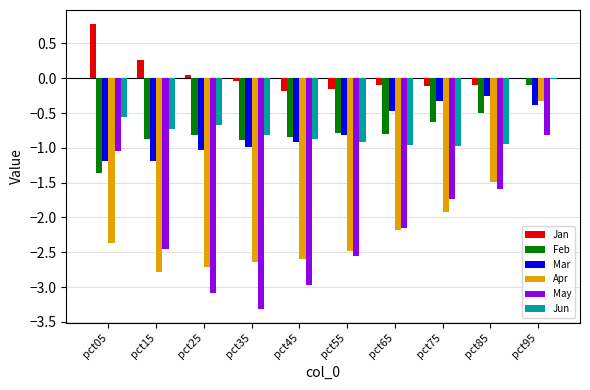

What is the sum of the Feb values at pct15 and pct75?

-1.5